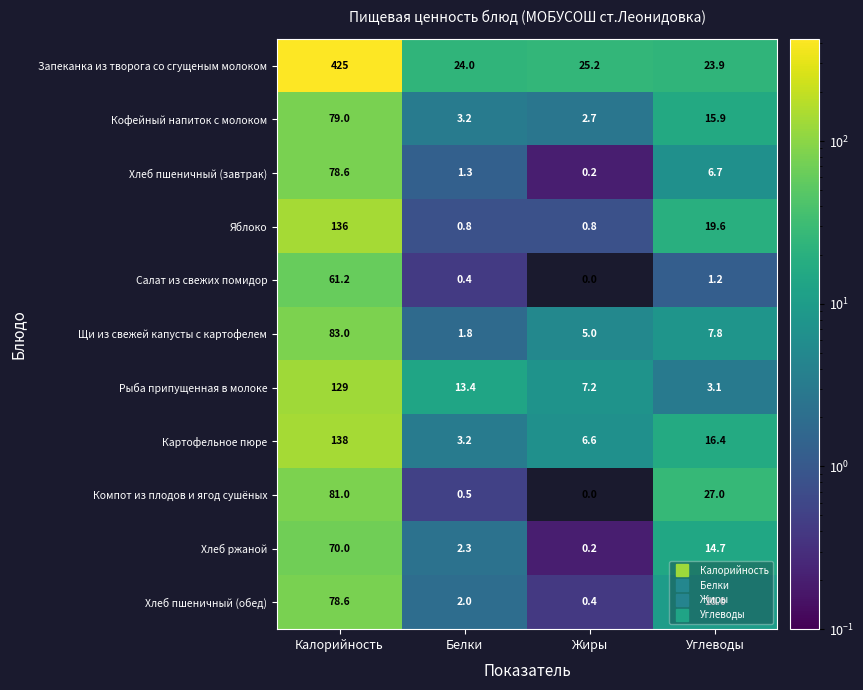

What is the sum of the Кофейный напиток с молоком values at Углеводы and Жиры?

18.6